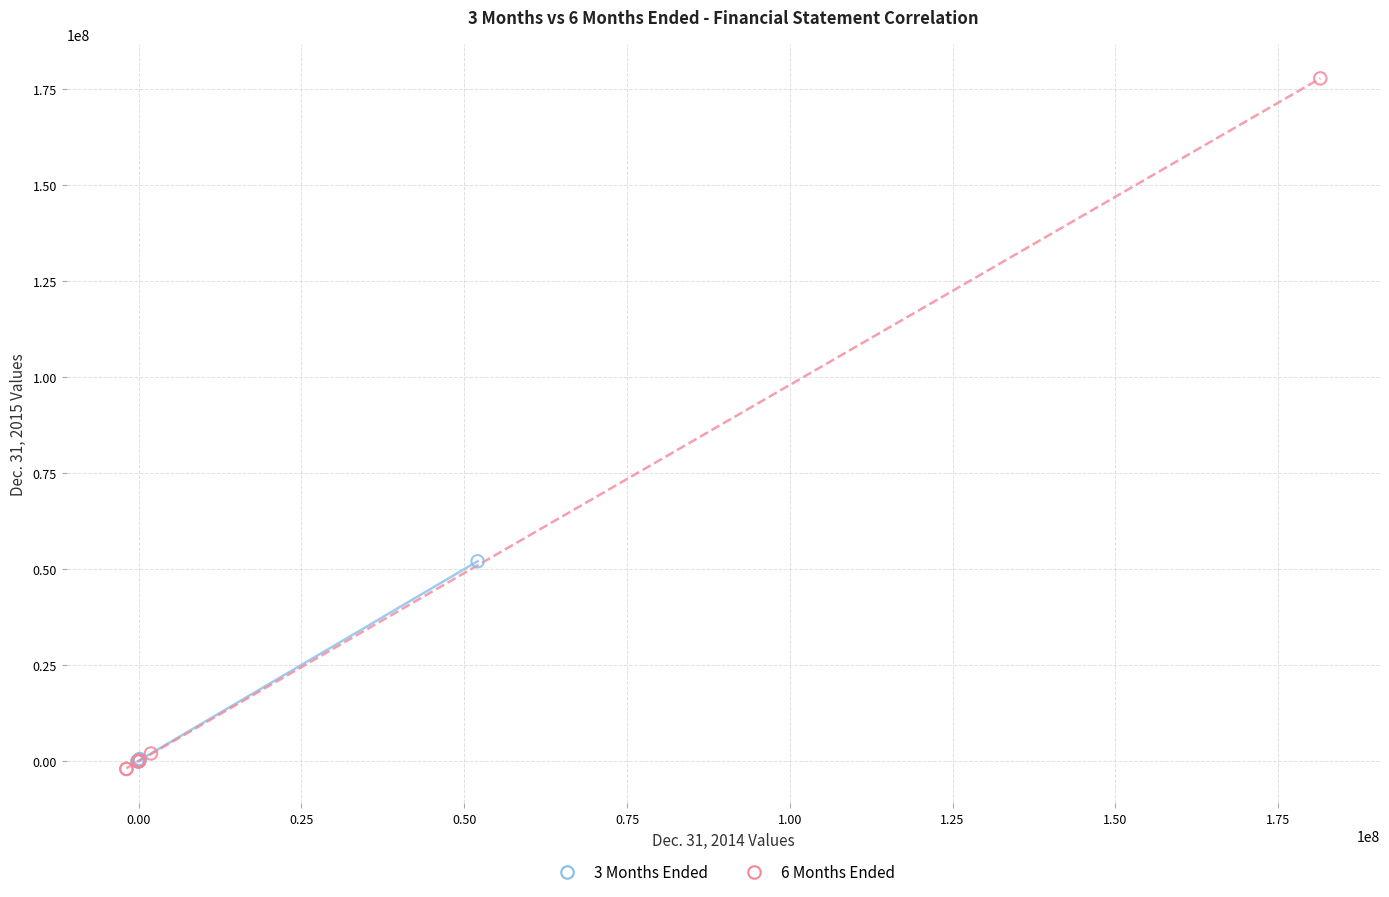

Which series has the widest spread of Y values?

6 Months Ended